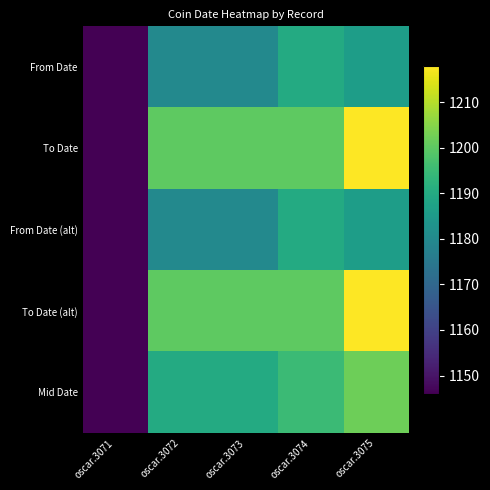

Reading left to right, transcribe all the data shown in this chart.

From Date: oscar.3071=1146	oscar.3072=1180	oscar.3073=1180	oscar.3074=1190	oscar.3075=1186
To Date: oscar.3071=1146	oscar.3072=1200	oscar.3073=1200	oscar.3074=1200	oscar.3075=1218
From Date (alt): oscar.3071=1146	oscar.3072=1180	oscar.3073=1180	oscar.3074=1190	oscar.3075=1186
To Date (alt): oscar.3071=1146	oscar.3072=1200	oscar.3073=1200	oscar.3074=1200	oscar.3075=1218
Mid Date: oscar.3071=1146	oscar.3072=1190	oscar.3073=1190	oscar.3074=1195	oscar.3075=1202